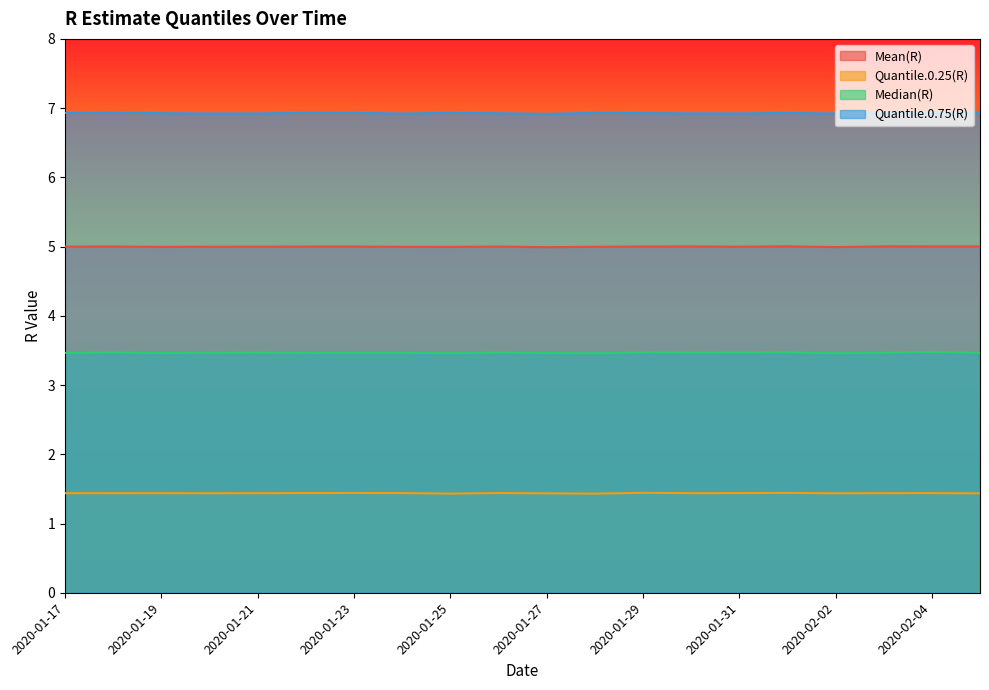

The Median(R) series shows 3.5 at 2020-01-30. True or false?

True